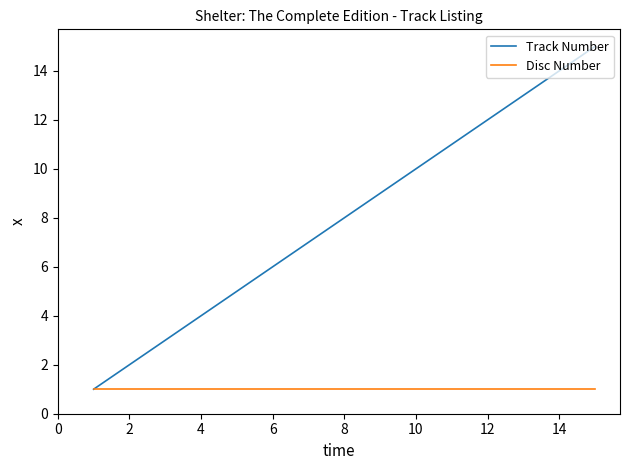

What are all the series names shown in the legend?

Track Number, Disc Number